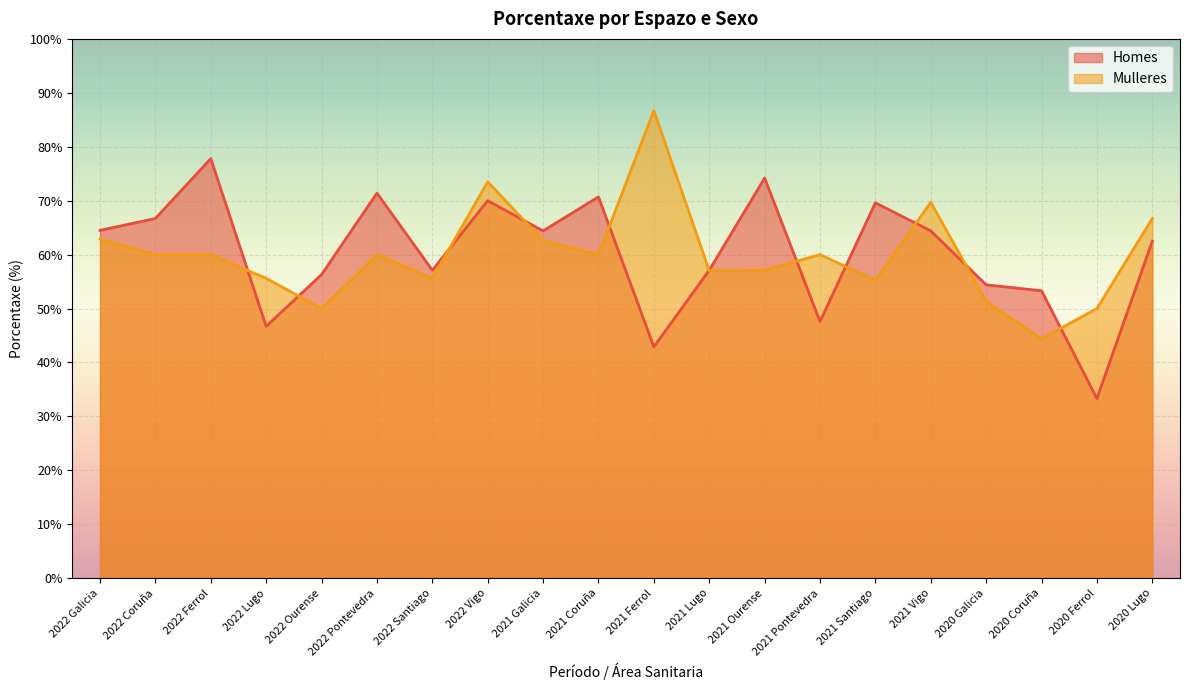

What is the label of the 14th point from the right?

2022 Santiago